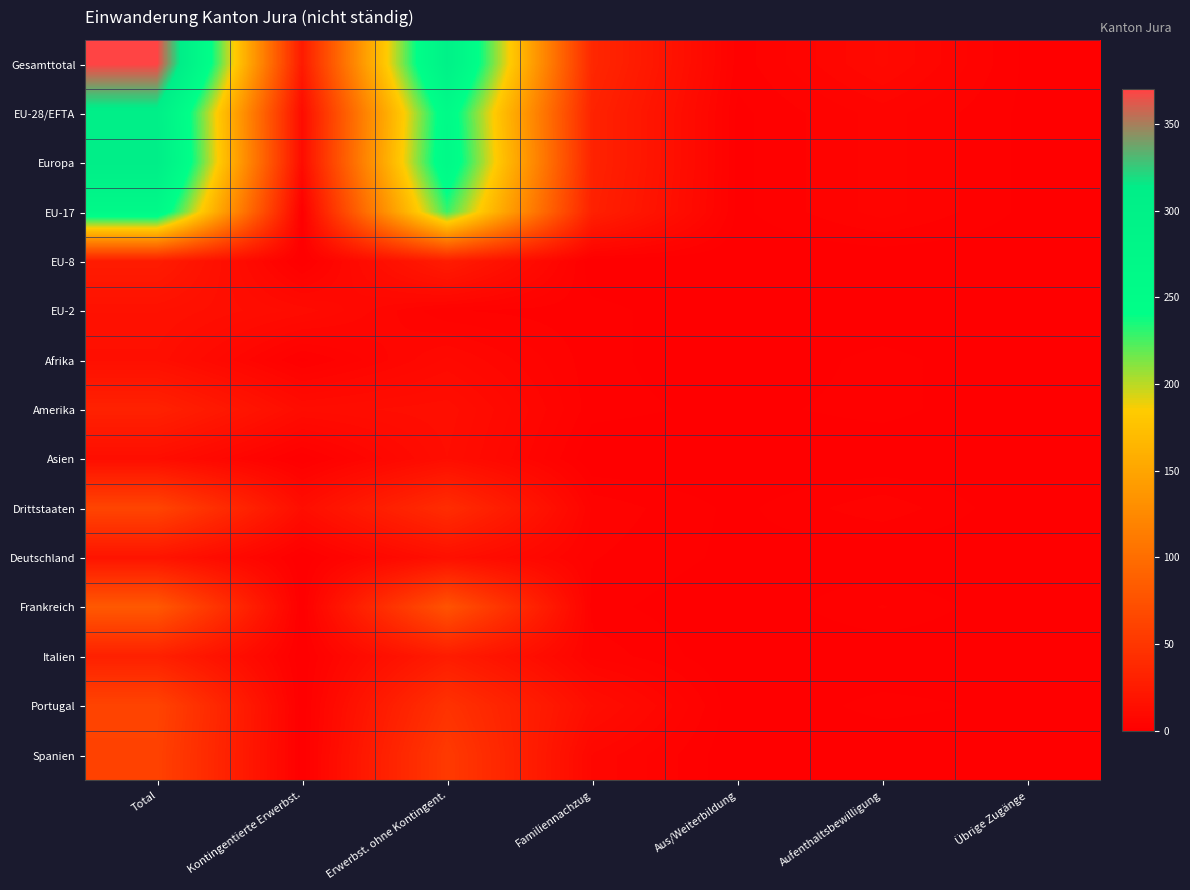

Reading left to right, what are all the values shown in this chart?

Gesamttotal: Total=370	Kontingentierte Erwerbst.=24	Erwerbst. ohne Kontingent.=298	Familiennachzug=36	Aus/Weiterbildung=2	Aufenthaltsbewilligung=9	Übrige Zugänge=1
EU-28/EFTA: Total=307	Kontingentierte Erwerbst.=11	Erwerbst. ohne Kontingent.=257	Familiennachzug=32	Aus/Weiterbildung=1	Aufenthaltsbewilligung=5	Übrige Zugänge=1
Europa: Total=312	Kontingentierte Erwerbst.=11	Erwerbst. ohne Kontingent.=262	Familiennachzug=32	Aus/Weiterbildung=1	Aufenthaltsbewilligung=5	Übrige Zugänge=1
EU-17: Total=265	Kontingentierte Erwerbst.=0	Erwerbst. ohne Kontingent.=228	Familiennachzug=30	Aus/Weiterbildung=1	Aufenthaltsbewilligung=5	Übrige Zugänge=1
EU-8: Total=26	Kontingentierte Erwerbst.=0	Erwerbst. ohne Kontingent.=26	Familiennachzug=0	Aus/Weiterbildung=0	Aufenthaltsbewilligung=0	Übrige Zugänge=0
EU-2: Total=16	Kontingentierte Erwerbst.=11	Erwerbst. ohne Kontingent.=3	Familiennachzug=2	Aus/Weiterbildung=0	Aufenthaltsbewilligung=0	Übrige Zugänge=0
Afrika: Total=14	Kontingentierte Erwerbst.=1	Erwerbst. ohne Kontingent.=9	Familiennachzug=2	Aus/Weiterbildung=0	Aufenthaltsbewilligung=2	Übrige Zugänge=0
Amerika: Total=31	Kontingentierte Erwerbst.=12	Erwerbst. ohne Kontingent.=14	Familiennachzug=2	Aus/Weiterbildung=1	Aufenthaltsbewilligung=2	Übrige Zugänge=0
Asien: Total=13	Kontingentierte Erwerbst.=0	Erwerbst. ohne Kontingent.=13	Familiennachzug=0	Aus/Weiterbildung=0	Aufenthaltsbewilligung=0	Übrige Zugänge=0
Drittstaaten: Total=63	Kontingentierte Erwerbst.=13	Erwerbst. ohne Kontingent.=41	Familiennachzug=4	Aus/Weiterbildung=1	Aufenthaltsbewilligung=4	Übrige Zugänge=0
Deutschland: Total=19	Kontingentierte Erwerbst.=0	Erwerbst. ohne Kontingent.=15	Familiennachzug=3	Aus/Weiterbildung=1	Aufenthaltsbewilligung=0	Übrige Zugänge=0
Frankreich: Total=81	Kontingentierte Erwerbst.=0	Erwerbst. ohne Kontingent.=76	Familiennachzug=2	Aus/Weiterbildung=0	Aufenthaltsbewilligung=3	Übrige Zugänge=0
Italien: Total=30	Kontingentierte Erwerbst.=0	Erwerbst. ohne Kontingent.=26	Familiennachzug=4	Aus/Weiterbildung=0	Aufenthaltsbewilligung=0	Übrige Zugänge=0
Portugal: Total=62	Kontingentierte Erwerbst.=0	Erwerbst. ohne Kontingent.=46	Familiennachzug=13	Aus/Weiterbildung=0	Aufenthaltsbewilligung=2	Übrige Zugänge=1
Spanien: Total=60	Kontingentierte Erwerbst.=0	Erwerbst. ohne Kontingent.=53	Familiennachzug=7	Aus/Weiterbildung=0	Aufenthaltsbewilligung=0	Übrige Zugänge=0